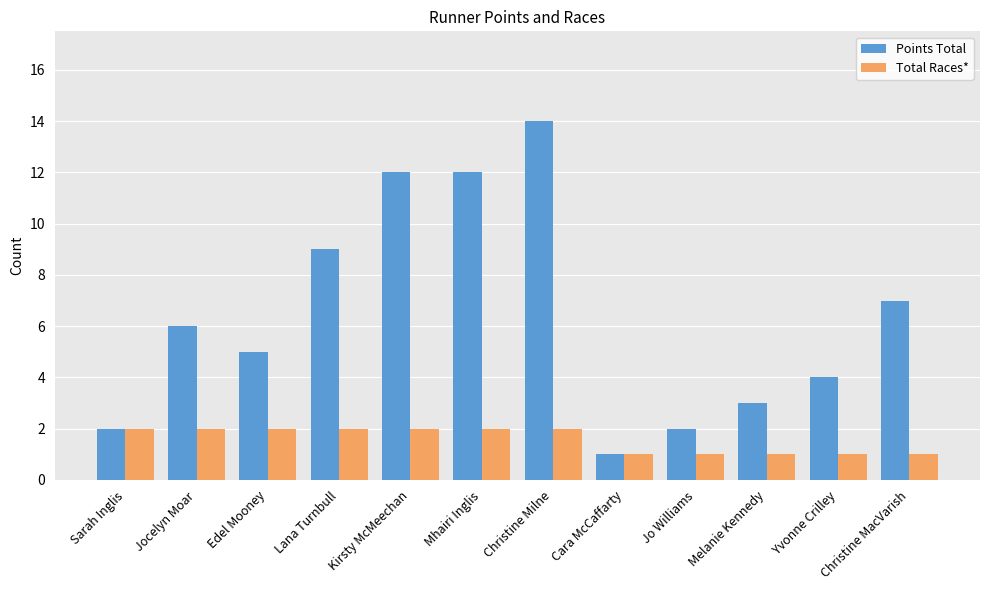

What is the sum of the Points Total values at Melanie Kennedy and Sarah Inglis?

5